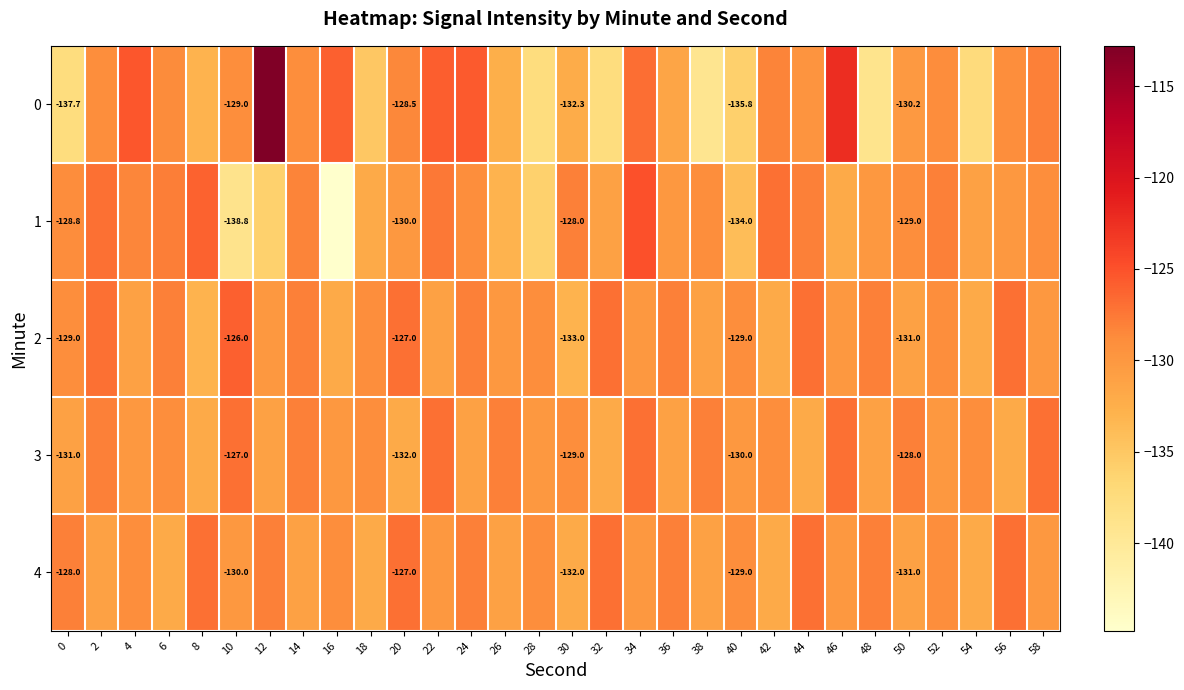

At which category is the sum across all series the highest?

12